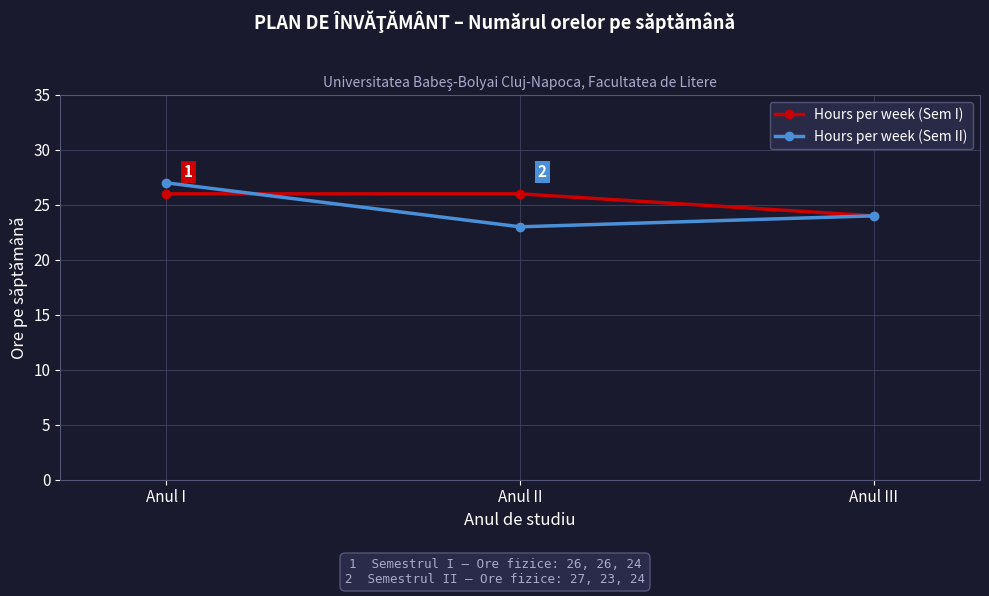

What are all the series names shown in the legend?

Hours per week (Sem I), Hours per week (Sem II)